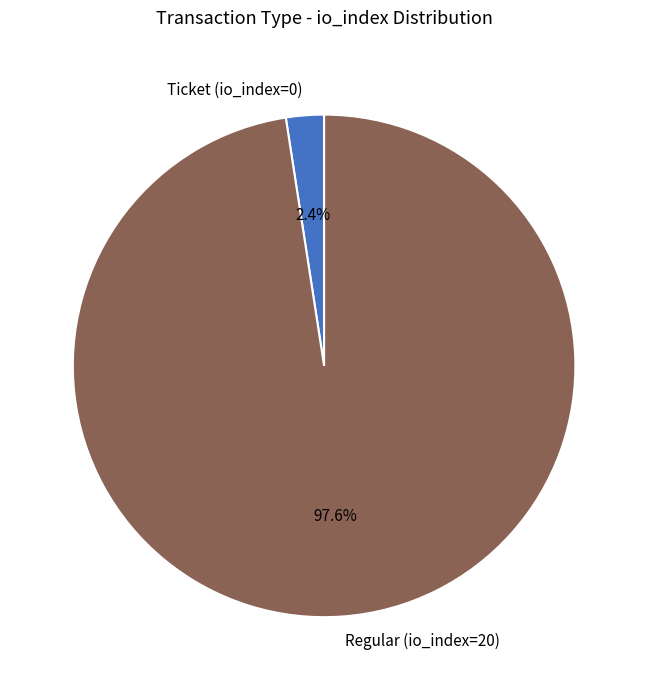

Rank the categories by value from highest to lowest.

Regular (io_index=20), Ticket (io_index=0)